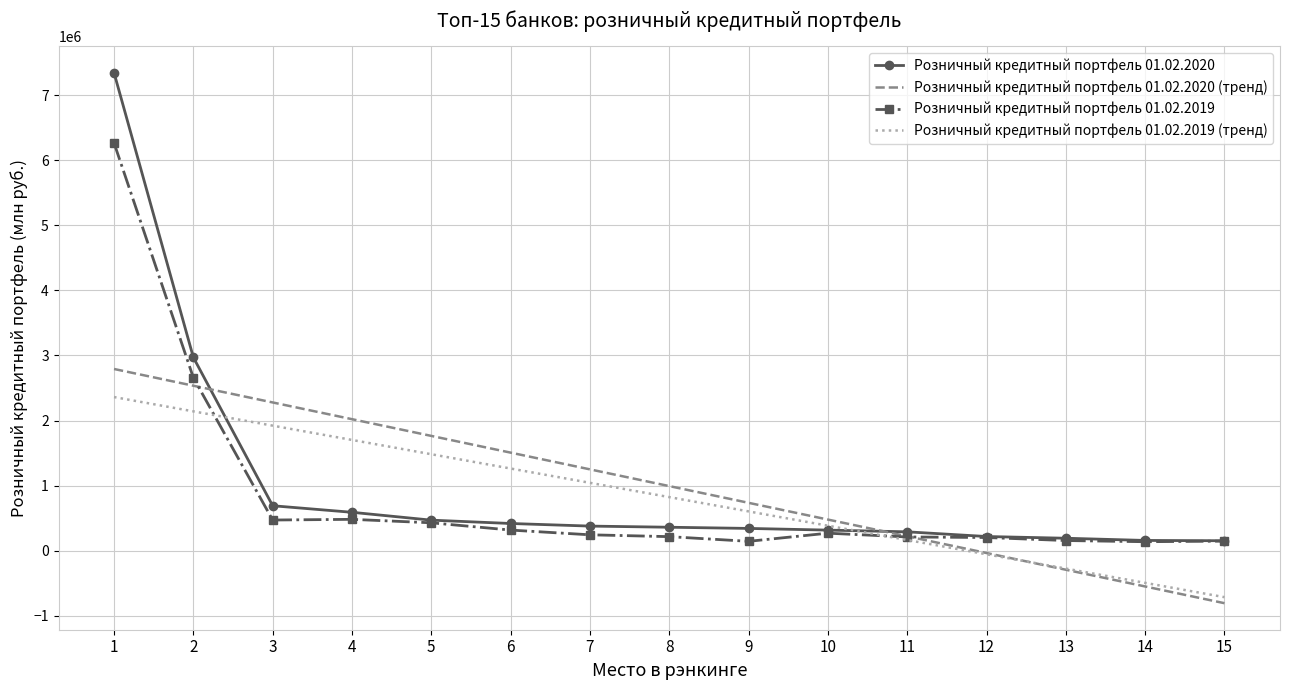

What is the difference between the maximum and second lowest values in the Розничный кредитный портфель 01.02.2020 (тренд) series?

3341606.8